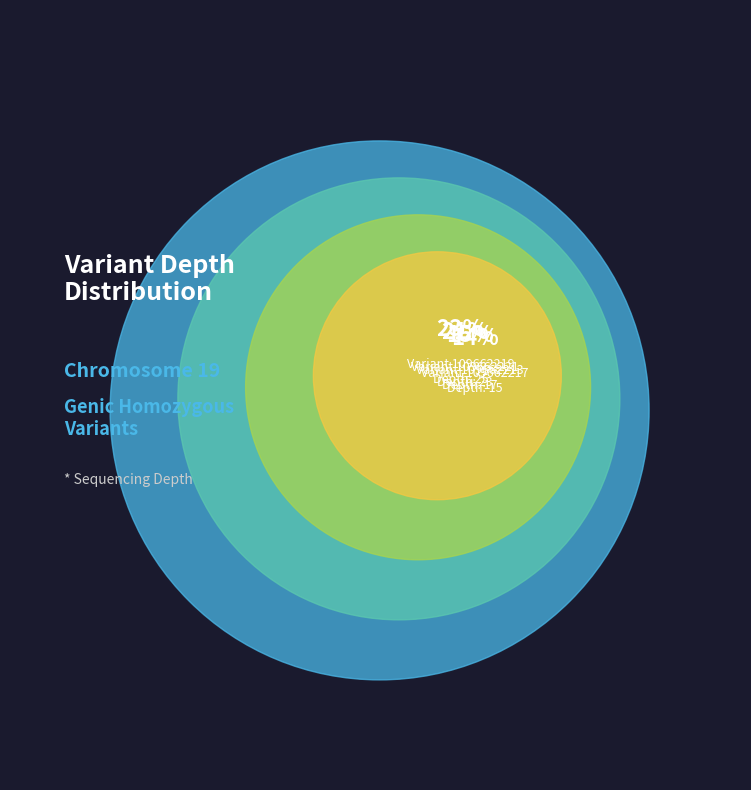

Is 109662219 the majority of the pie?

No